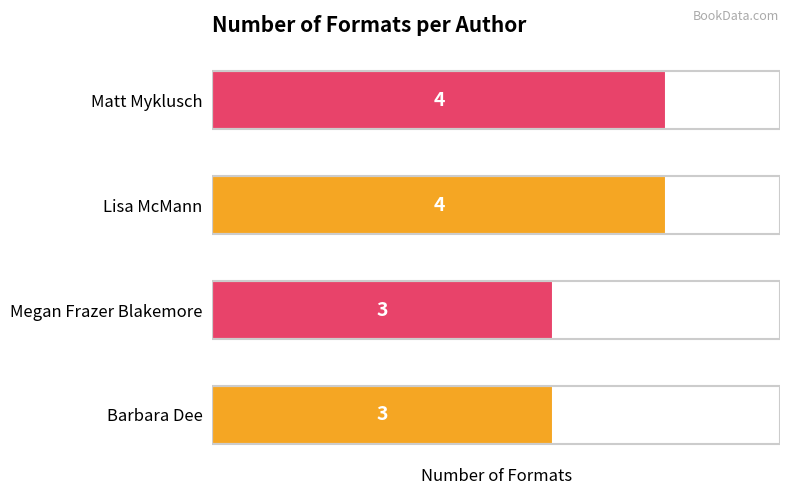

What is the average value?

4